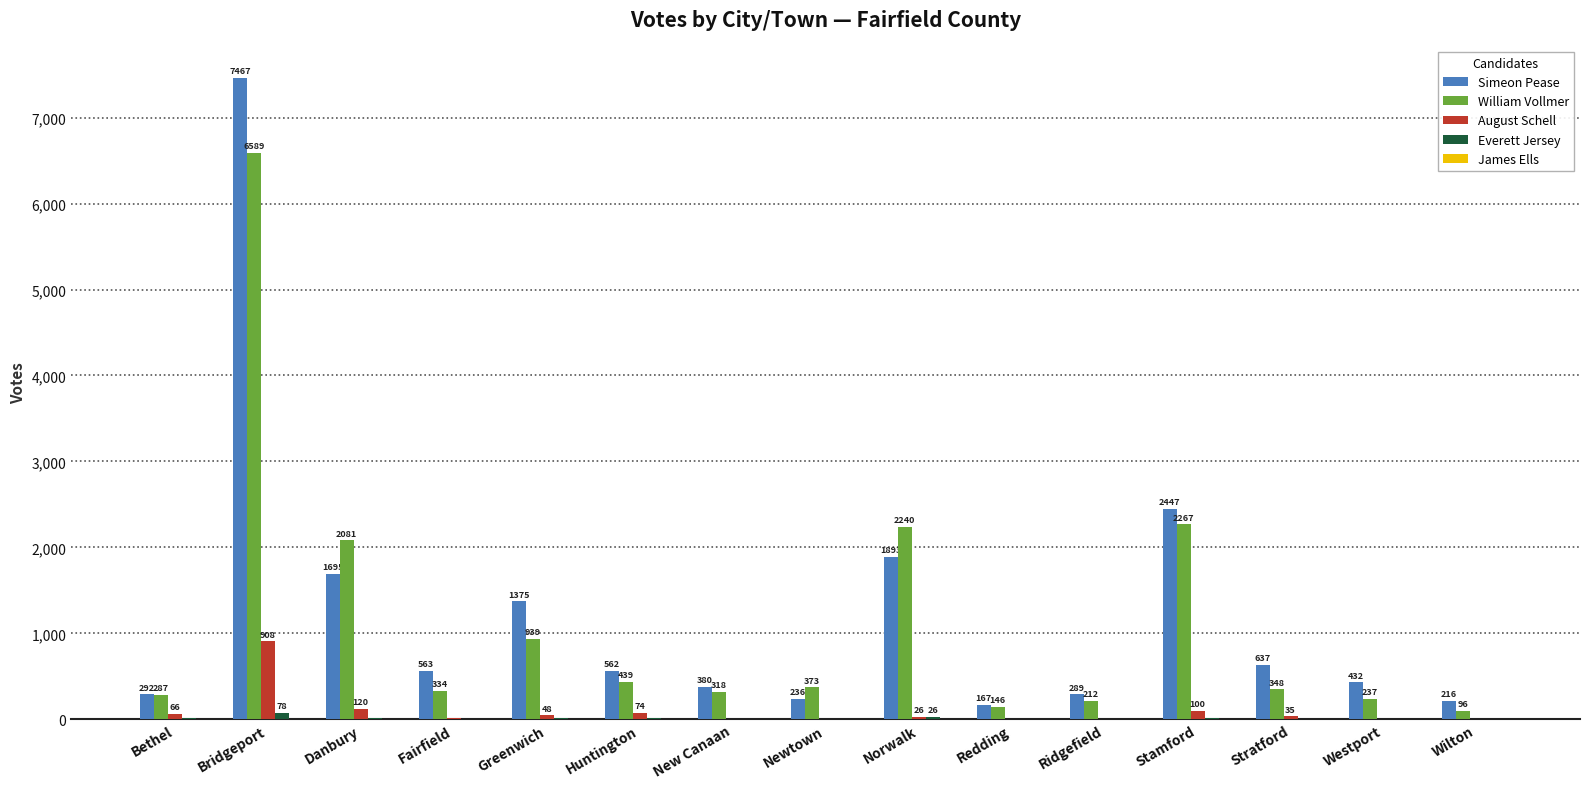

The William Vollmer series shows 373 at Newtown. True or false?

True